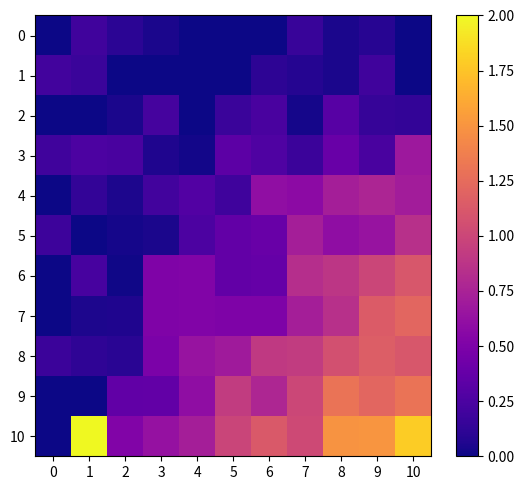

At how many categories does at least one series exceed 1?

6